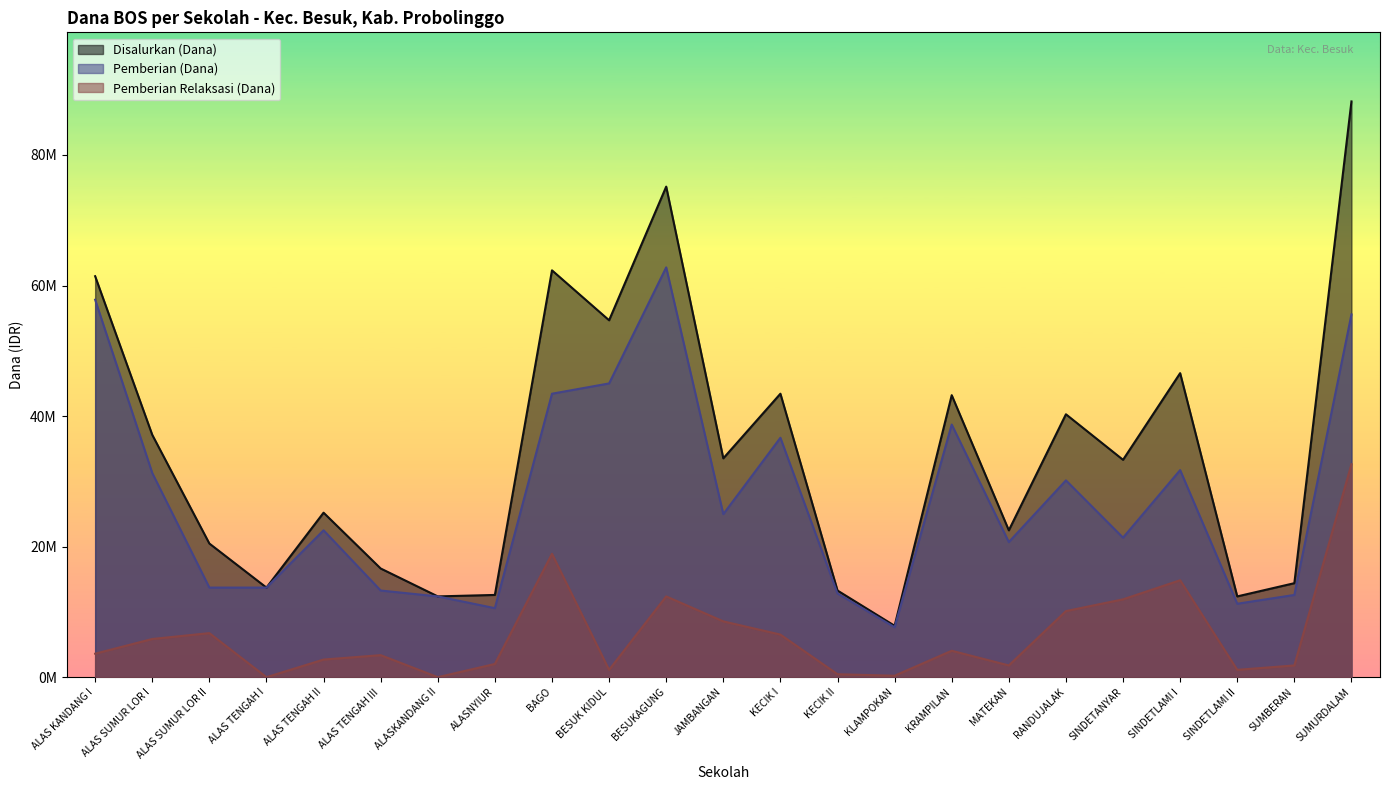

True or false: Pemberian (Dana) and Pemberian Relaksasi (Dana) intersect in this chart.

False